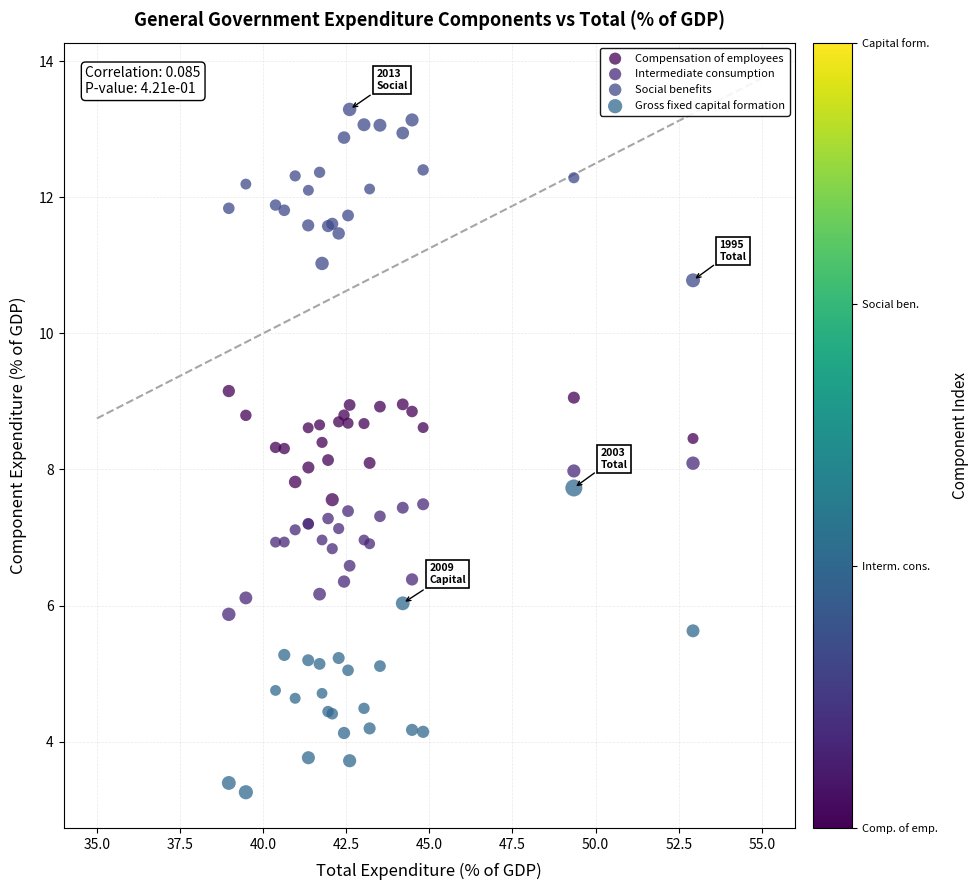

Which series reaches the maximum Y coordinate?

Social benefits